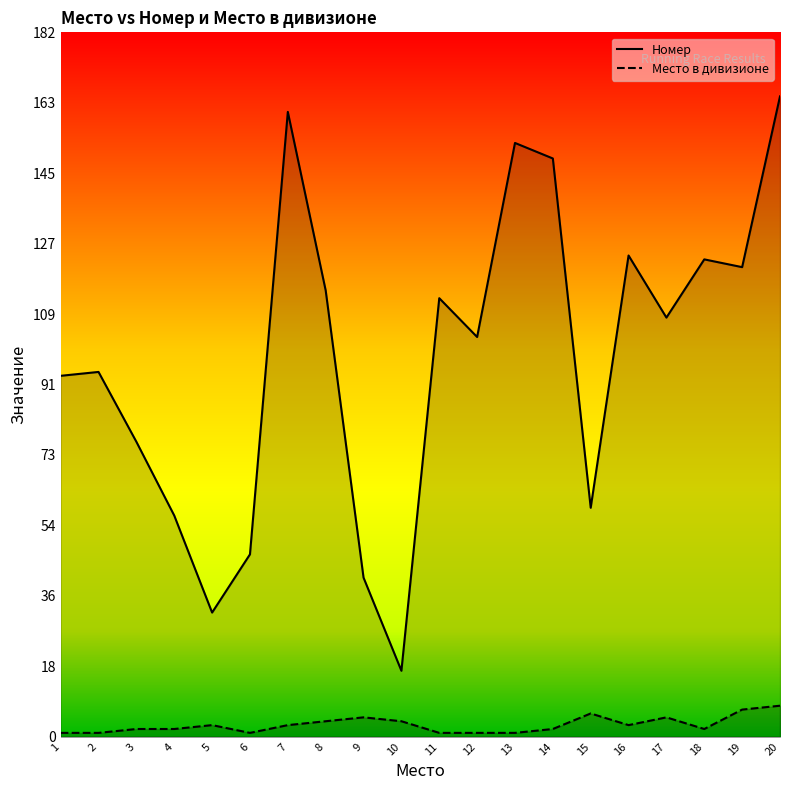

Reading left to right, transcribe all the data shown in this chart.

Номер: 93	94	76	57	32	47	161	115	41	17	113	103	153	149	59	124	108	123	121	165
Место в дивизионе: 1	1	2	2	3	1	3	4	5	4	1	1	1	2	6	3	5	2	7	8